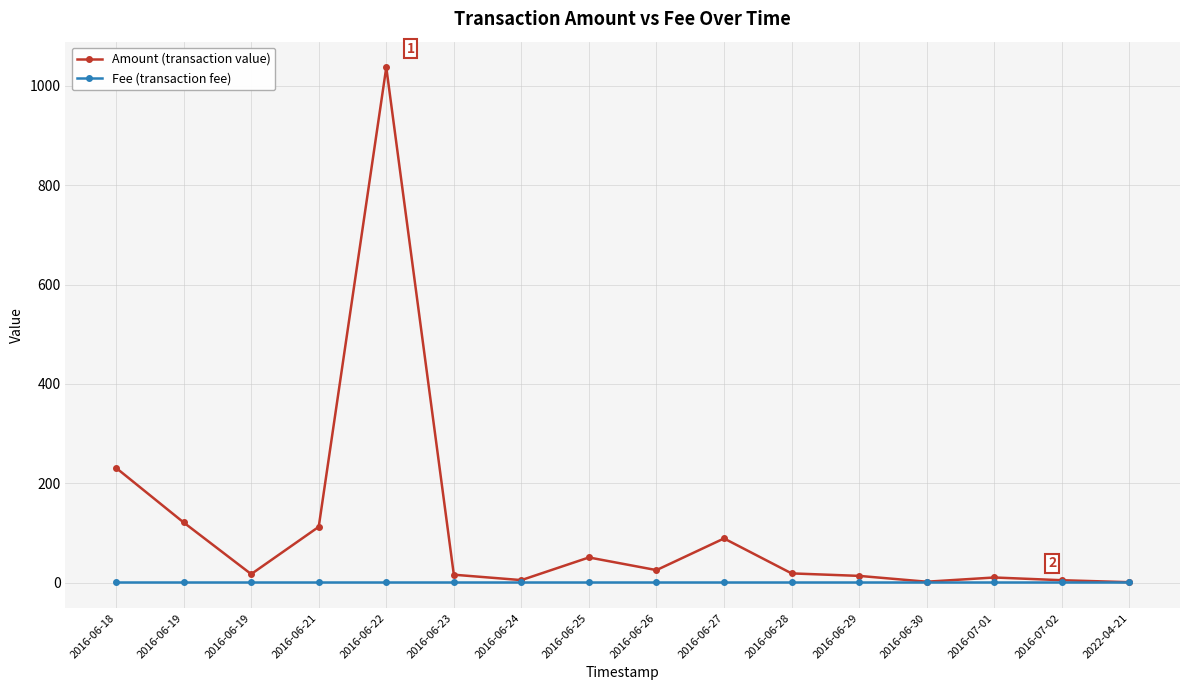

At which label is Amount (transaction value) closest to 519?

2016-06-18